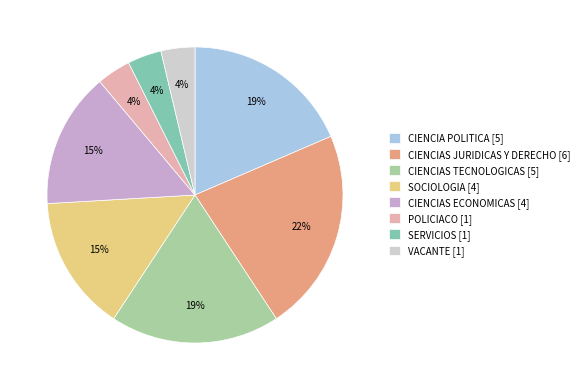

To the nearest percent, what percentage of the pie is VACANTE [1]?

4%